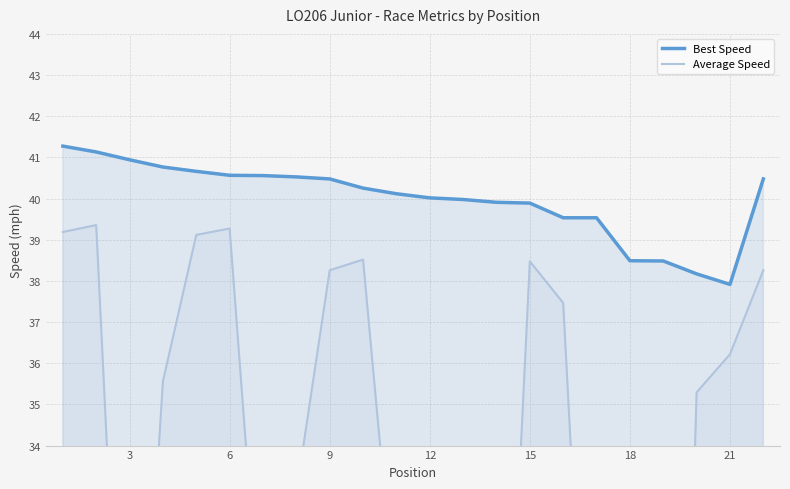

True or false: Average Speed and Best Speed cross at least once.

False